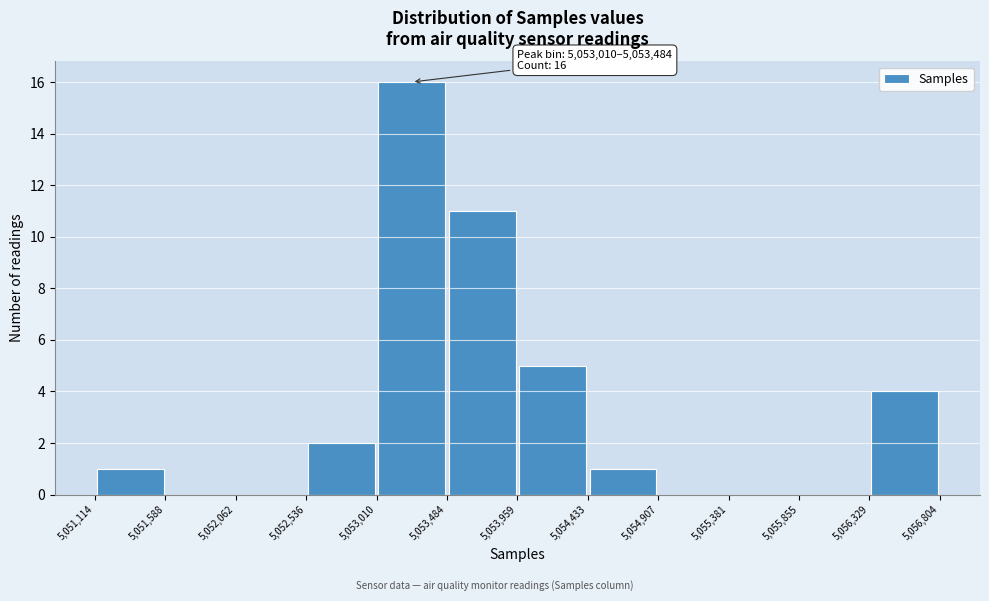

Over which range of the x-axis is the bar tallest?

5,053,010 to 5,053,484